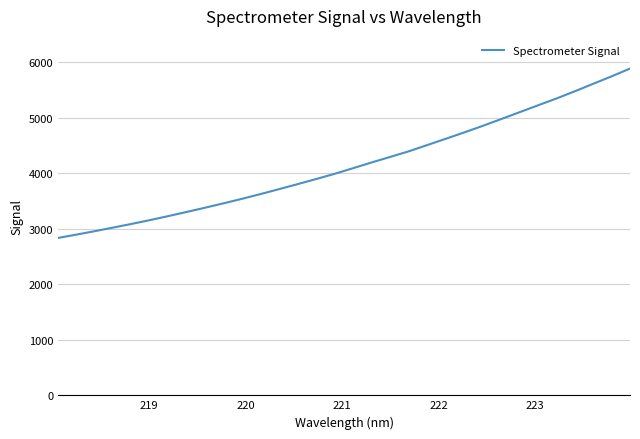

What is the maximum value shown in the chart?

5890.2